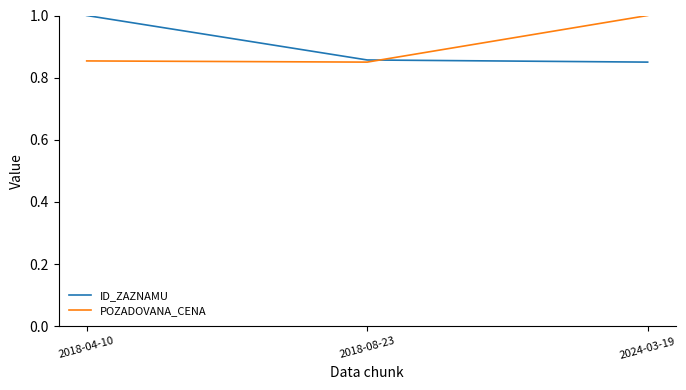

True or false: POZADOVANA_CENA has a value of 1.0 at 2024-03-19.

True